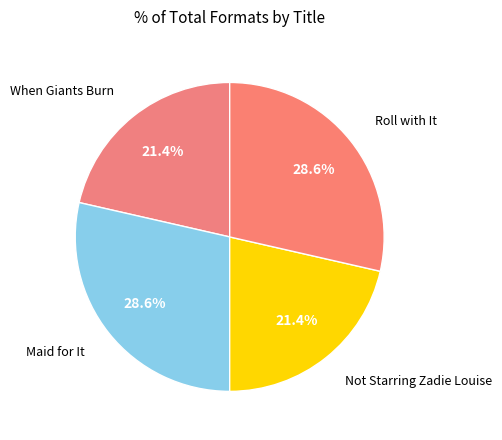

What percentage is the Roll with It slice, to the nearest percent?

29%